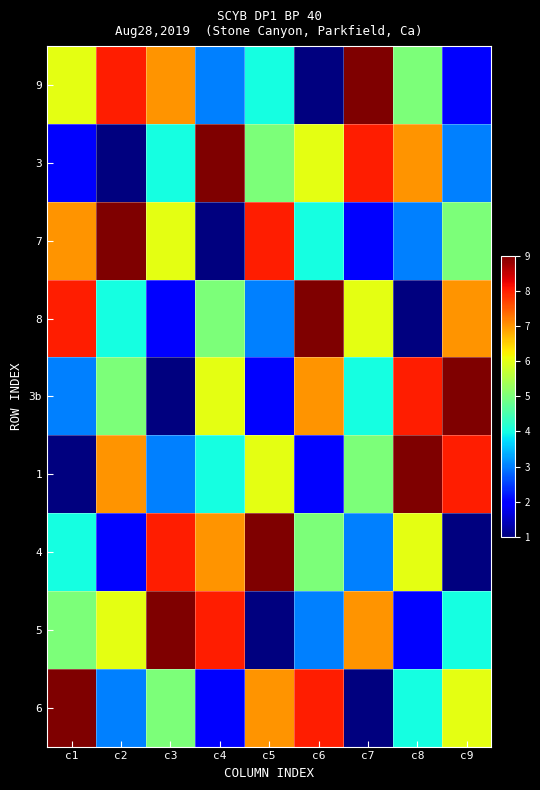

Reading left to right, list all the values displayed in this chart.

9: c1=6	c2=8	c3=7	c4=3	c5=4	c6=1	c7=9	c8=5	c9=2
3: c1=2	c2=1	c3=4	c4=9	c5=5	c6=6	c7=8	c8=7	c9=3
7: c1=7	c2=9	c3=6	c4=1	c5=8	c6=4	c7=2	c8=3	c9=5
8: c1=8	c2=4	c3=2	c4=5	c5=3	c6=9	c7=6	c8=1	c9=7
3b: c1=3	c2=5	c3=1	c4=6	c5=2	c6=7	c7=4	c8=8	c9=9
1: c1=1	c2=7	c3=3	c4=4	c5=6	c6=2	c7=5	c8=9	c9=8
4: c1=4	c2=2	c3=8	c4=7	c5=9	c6=5	c7=3	c8=6	c9=1
5: c1=5	c2=6	c3=9	c4=8	c5=1	c6=3	c7=7	c8=2	c9=4
6: c1=9	c2=3	c3=5	c4=2	c5=7	c6=8	c7=1	c8=4	c9=6